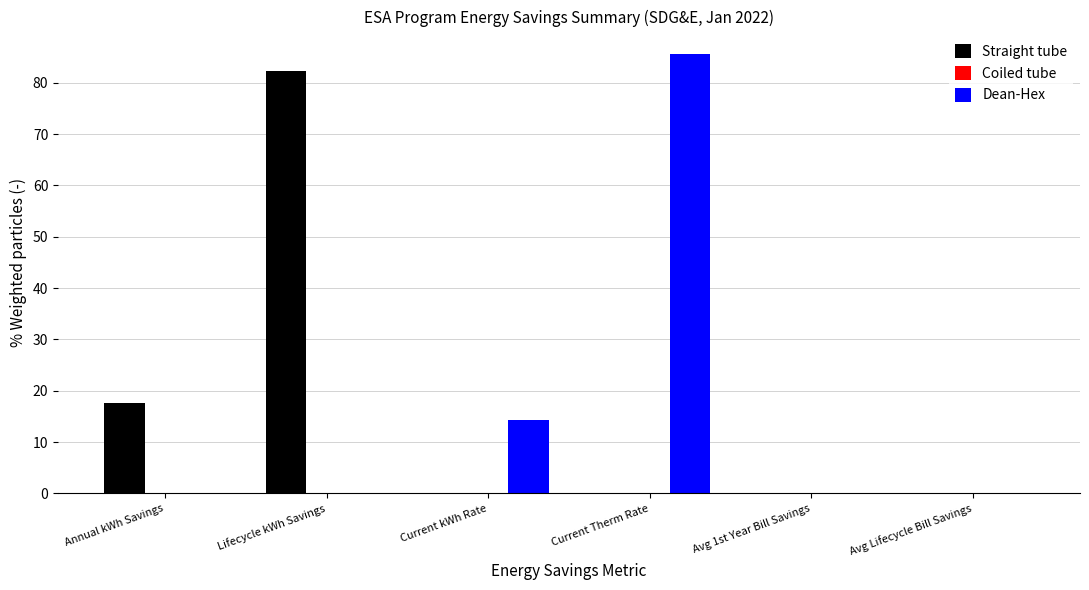

Where is Straight tube nearest to the value 41?

Annual kWh Savings